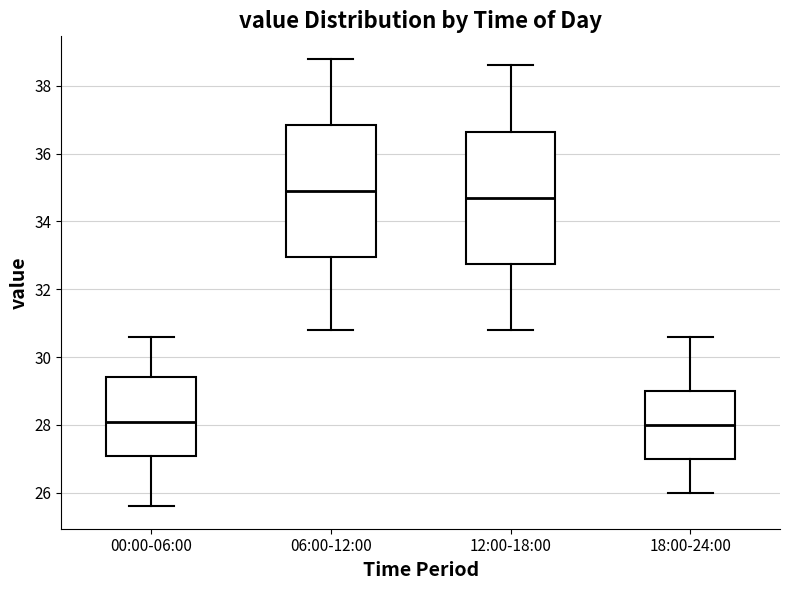

Reading left to right, read every box against the y-axis: the position of its median line, the range the box covers, and the ends of its whiskers. The values are not printed on the chart, so give them approximately, as read against the axis.

00:00-06:00: median 28.2, box 27.0 to 29.4, whiskers 25.6 to 30.6
06:00-12:00: median 35.0, box 33.0 to 36.8, whiskers 30.8 to 38.8
12:00-18:00: median 34.8, box 32.8 to 36.6, whiskers 30.8 to 38.6
18:00-24:00: median 28.0, box 27.0 to 29.0, whiskers 26.0 to 30.6